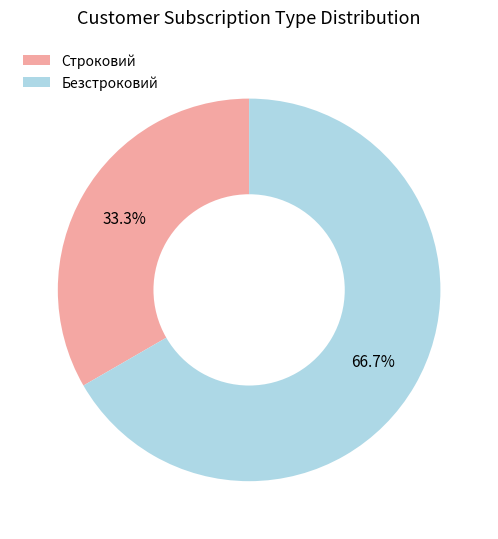

Do Строковий and Безстроковий together represent more than half of the pie?

Yes